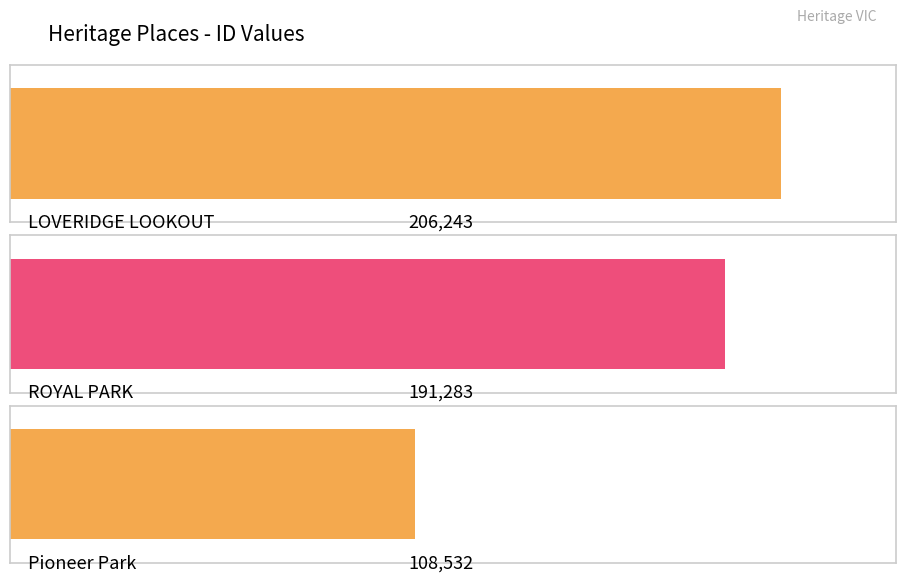

What is the difference between the maximum and minimum values?

97711